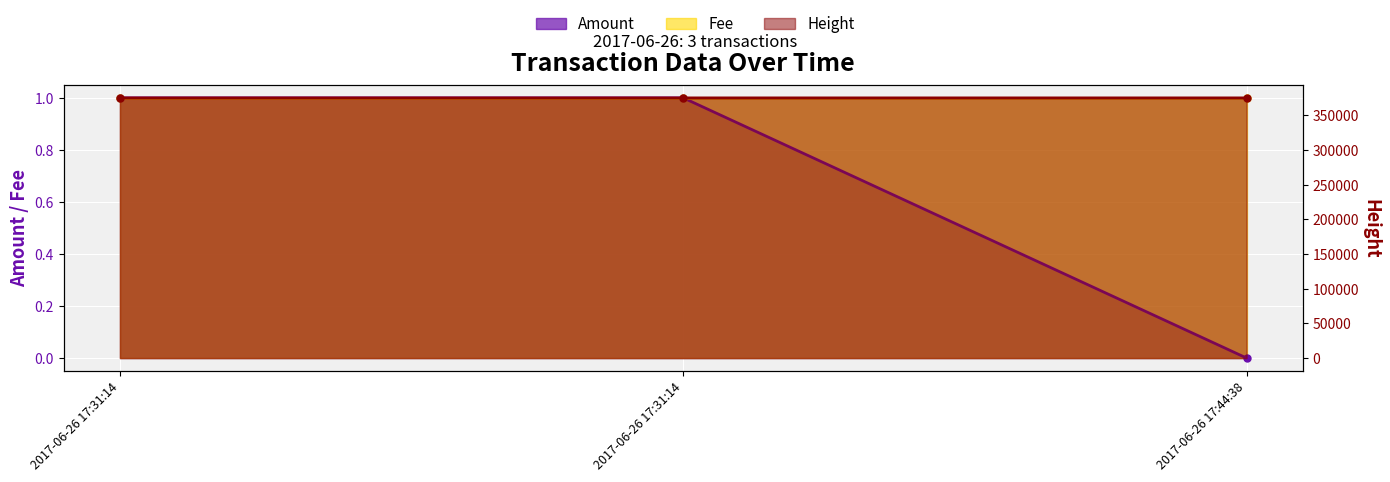

Reading right to left, what are all the values shown in this chart?

Amount: 0	1	1
Height: 375336	375334	375334